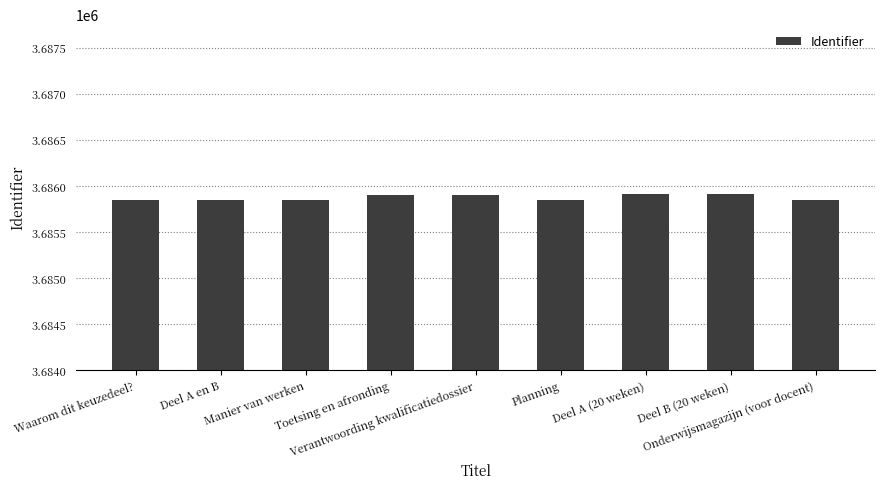

Between Onderwijsmagazijn (voor docent) and Verantwoording kwalificatiedossier, which is larger?

Verantwoording kwalificatiedossier